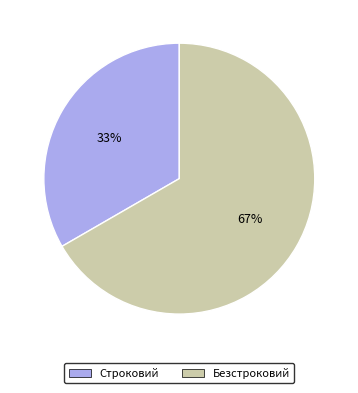

Which slice represents more than half of the pie?

Безстроковий